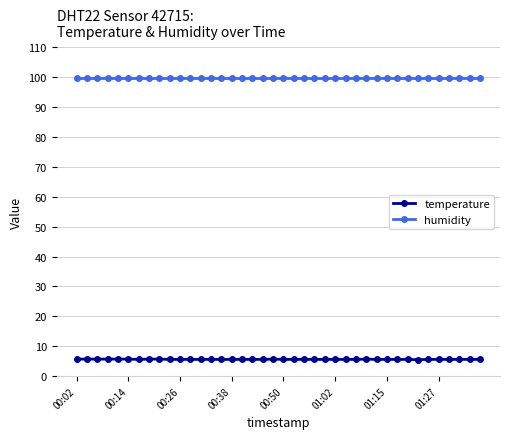

Rank the series by their average value, from lowest to highest.

temperature, humidity